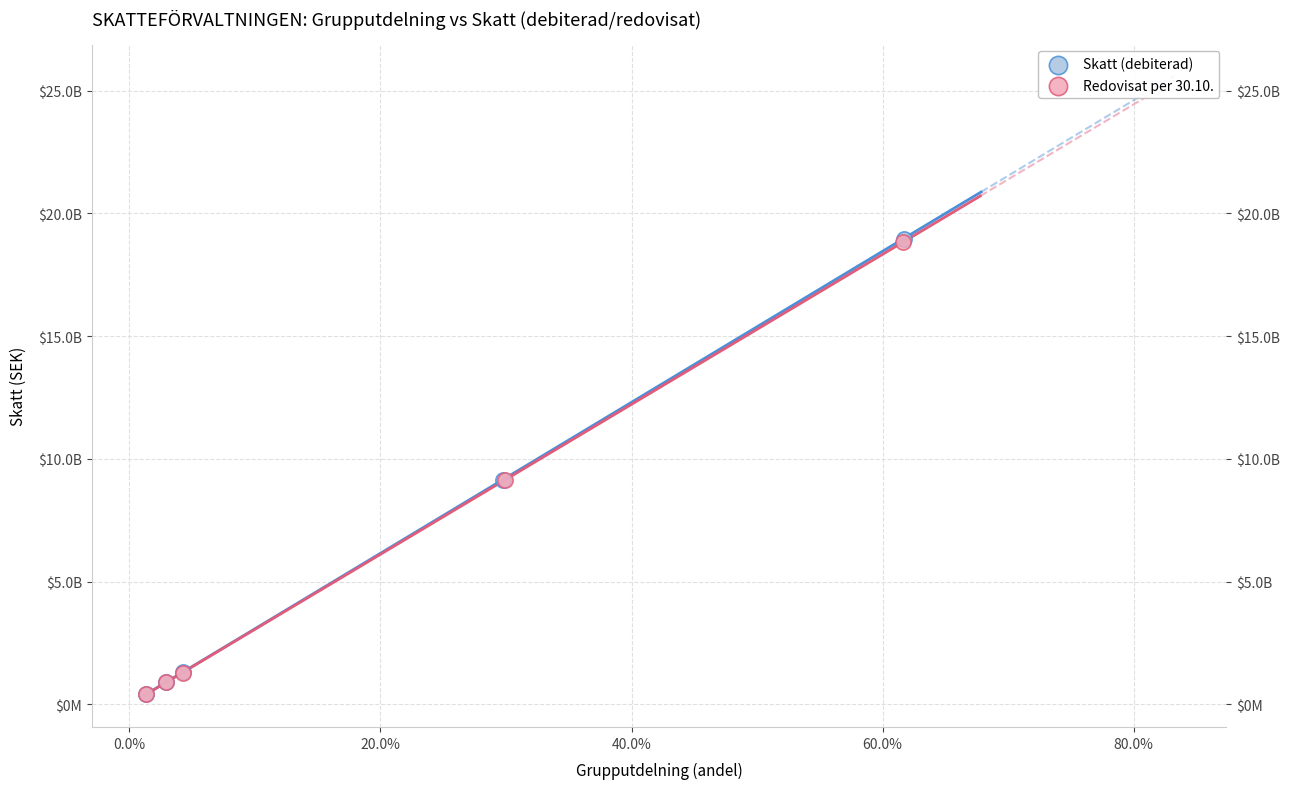

What are all the series names shown in the legend?

Skatt (debiterad), Redovisat per 30.10.